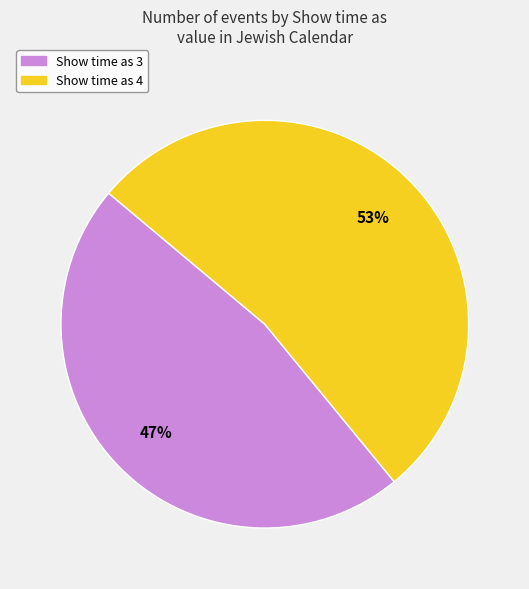

To the nearest percent, what is the difference between the largest and smallest slice percentages?

6%